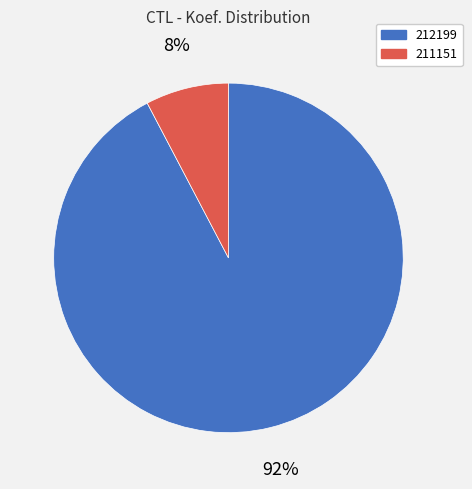

Approximately how many times larger is the value at 211151 compared to 212199?

0.1